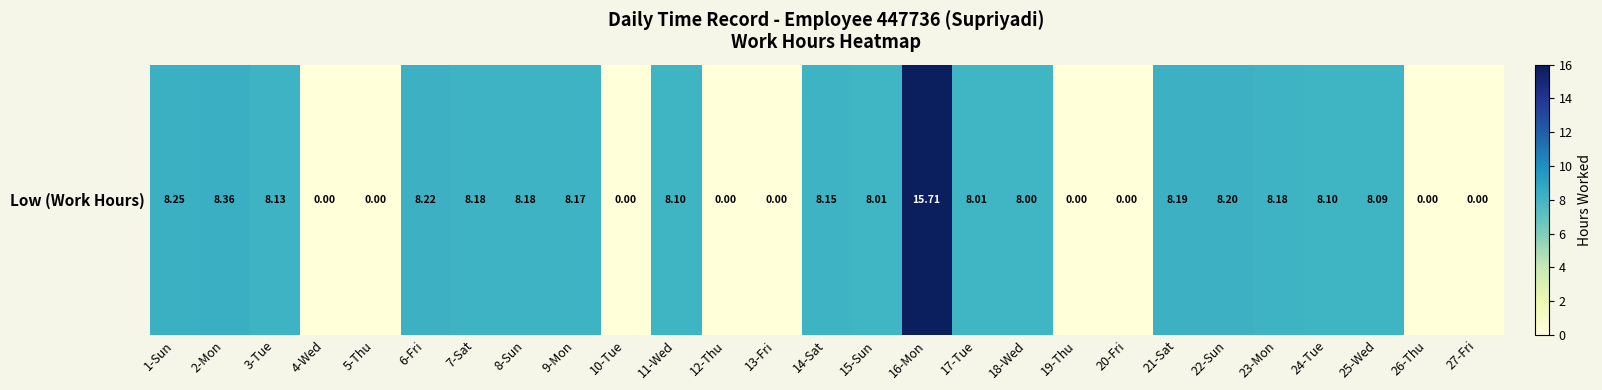

Reading left to right, what are all the values shown in this chart?

8.2	8.4	8.1	0.0	0.0	8.2	8.2	8.2	8.2	0.0	8.1	0.0	0.0	8.2	8.0	15.7	8.0	8.0	0.0	0.0	8.2	8.2	8.2	8.1	8.1	0.0	0.0